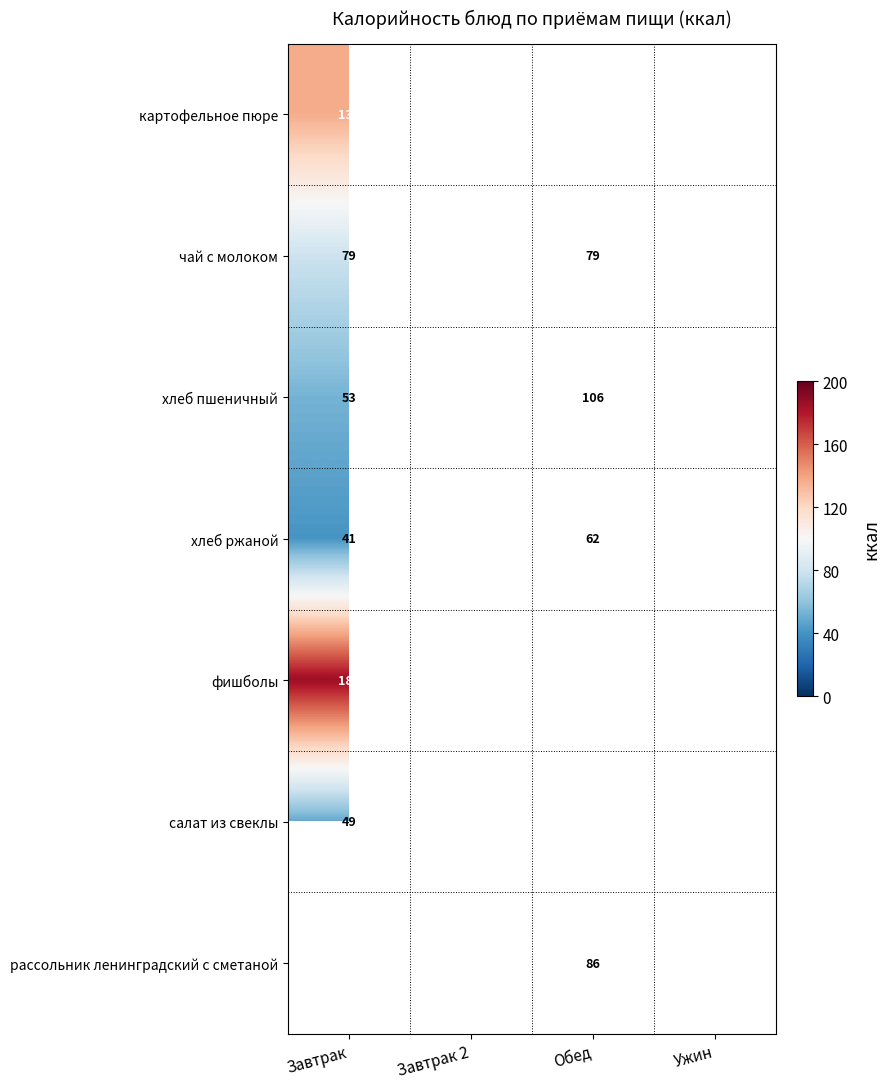

The value of рассольник ленинградский с сметаной at Обед is 86. True or false?

True